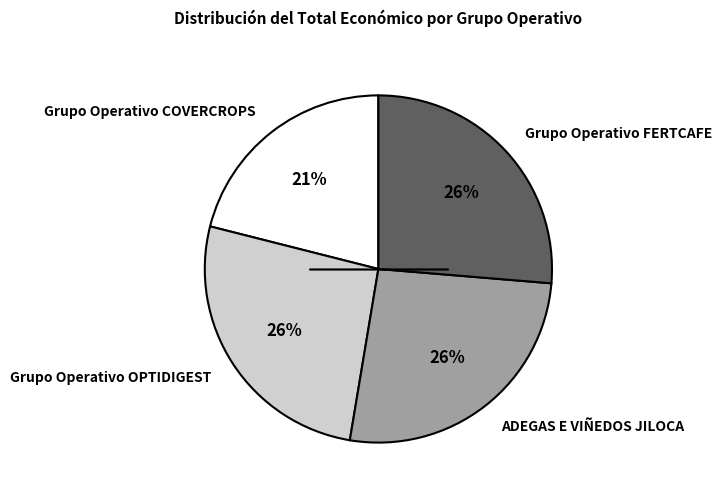

True or false: Grupo Operativo FERTCAFE accounts for 26% of the total.

True